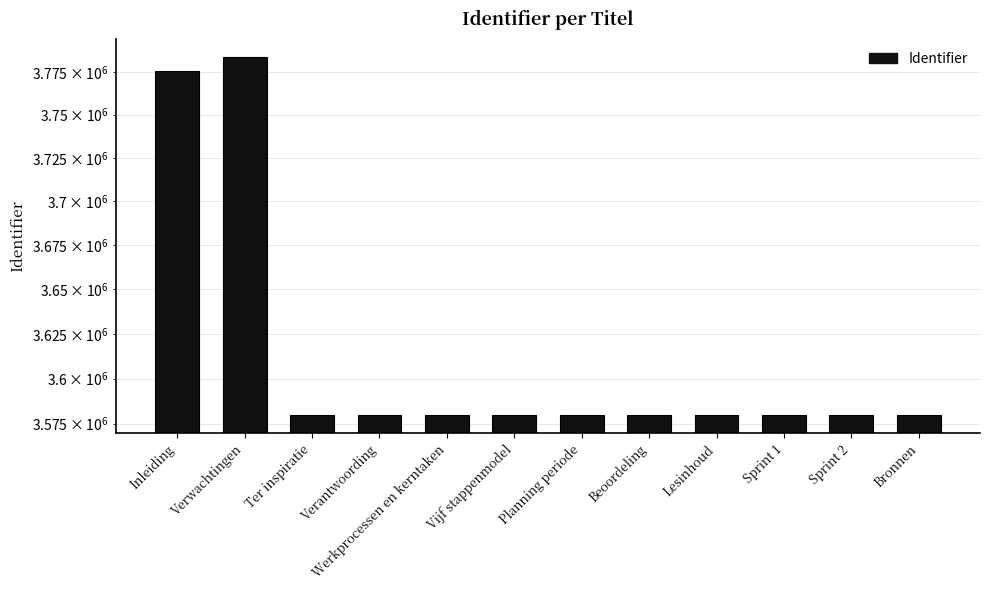

What is the change in value from Inleiding to Lesinhoud?

-195570